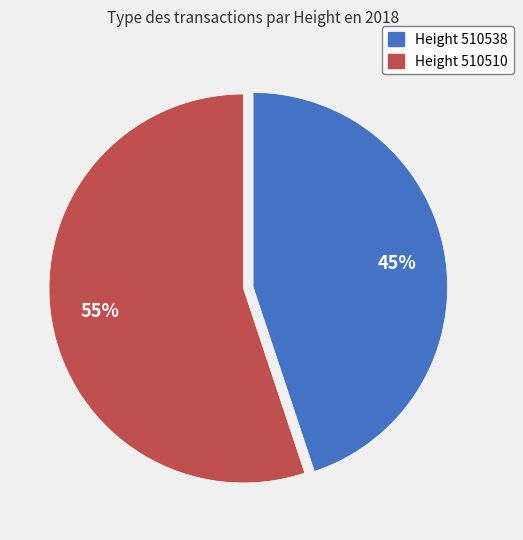

Approximately how many times larger is the value at Height 510510 compared to Height 510538?

1.2